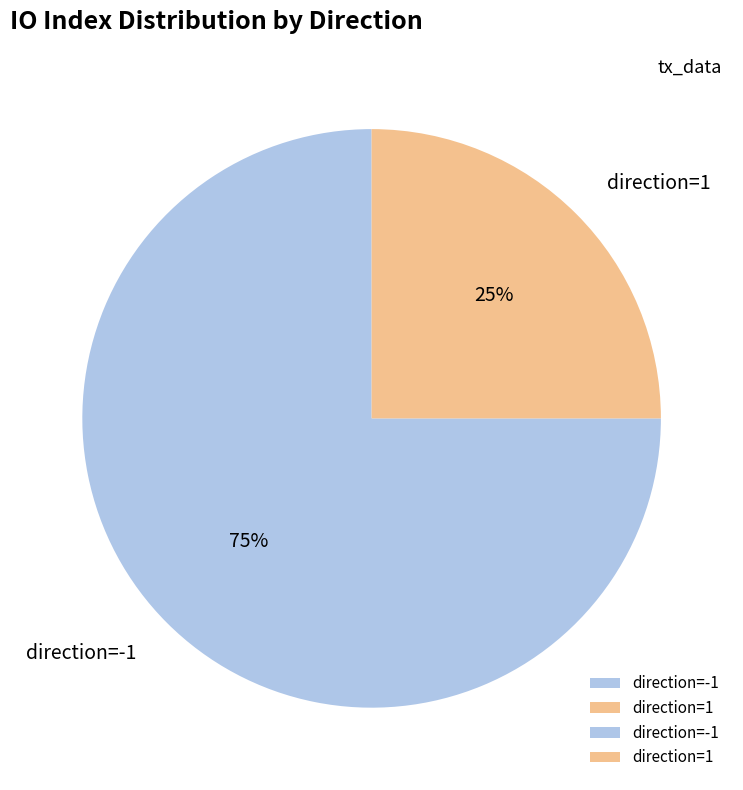

What percentage is the direction=1 slice, to the nearest percent?

25%